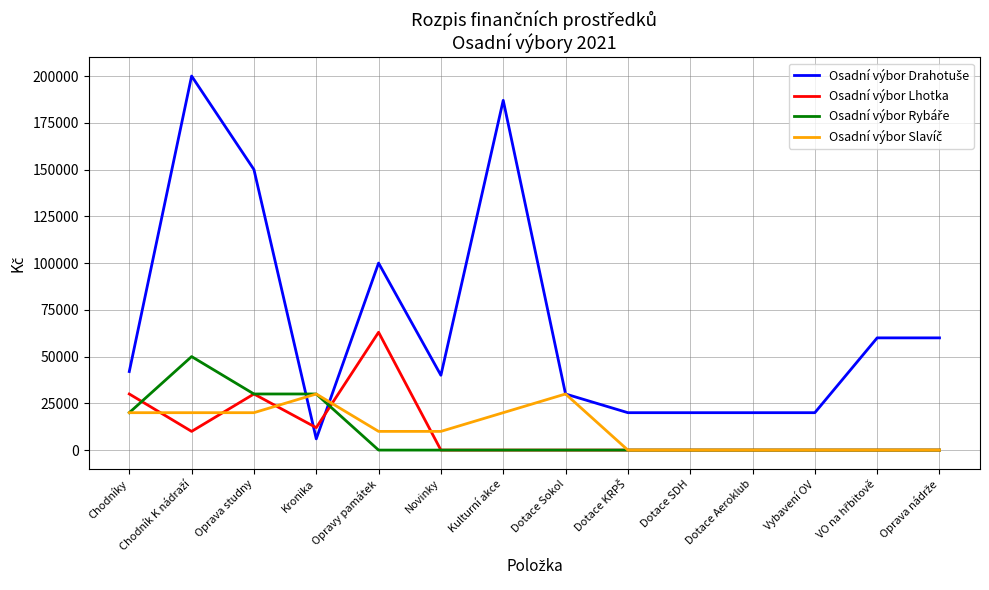

Which series changed the most between Chodníky and Dotace Aeroklub?

Osadní výbor Lhotka